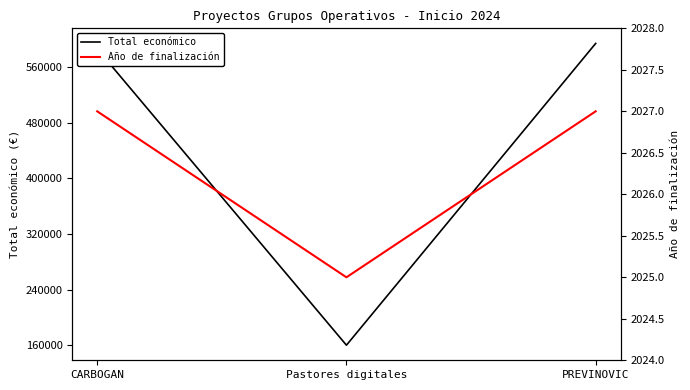

What is the average value of the Total económico series?

446618